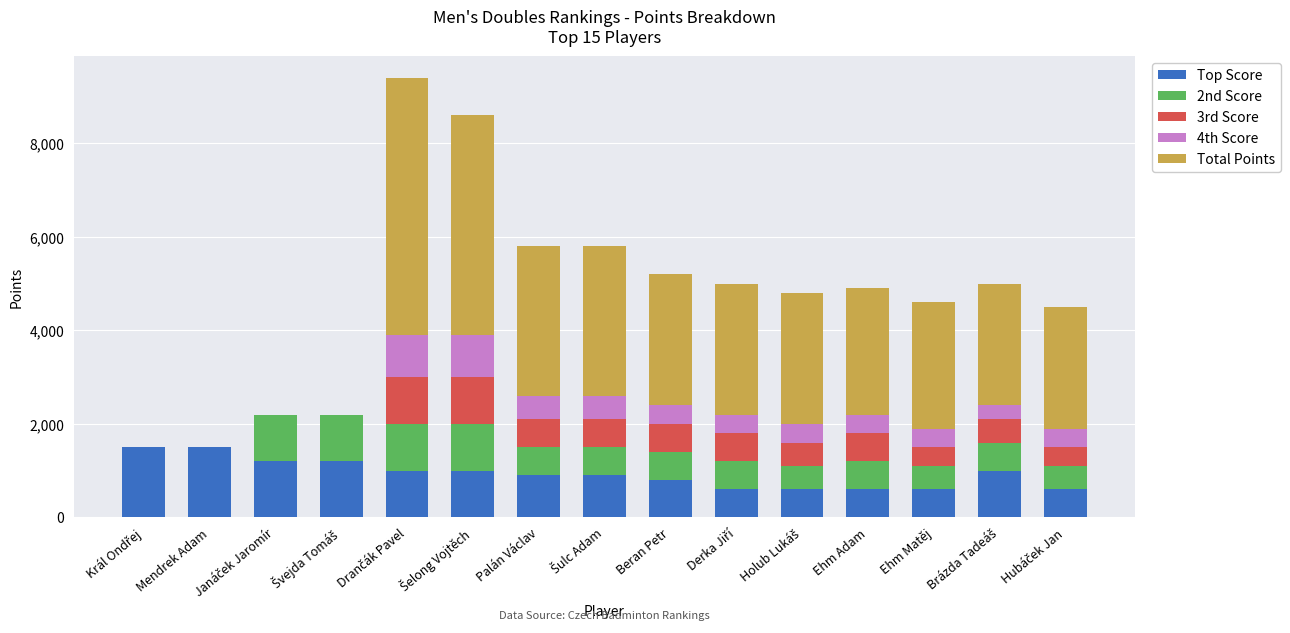

What is the highest value of the Top Score series?

1500